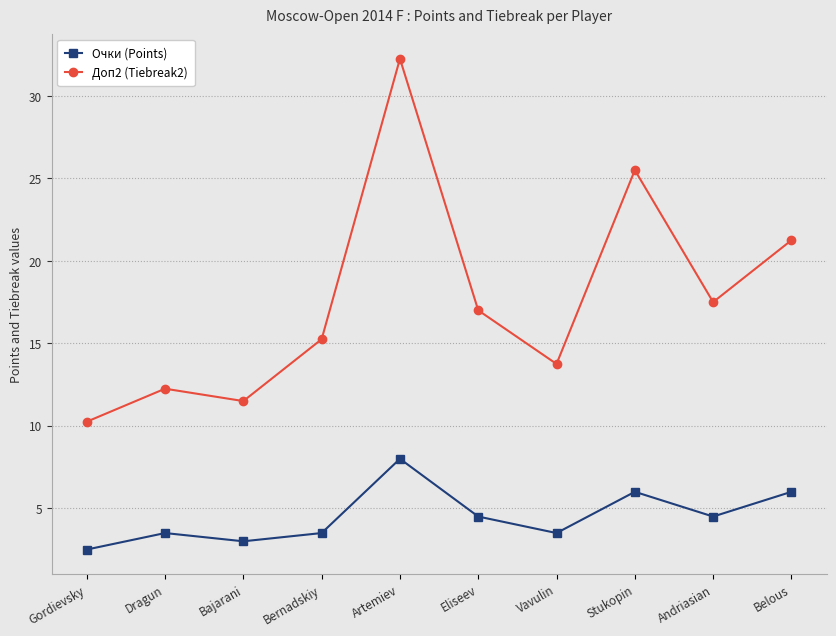

Which series changed the most between Vavulin and Stukopin?

Доп2 (Tiebreak2)